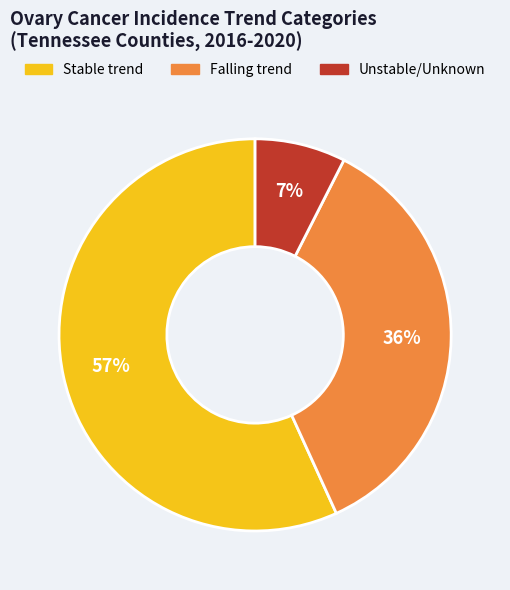

The Unstable/Unknown slice represents 7% of the pie. True or false?

True